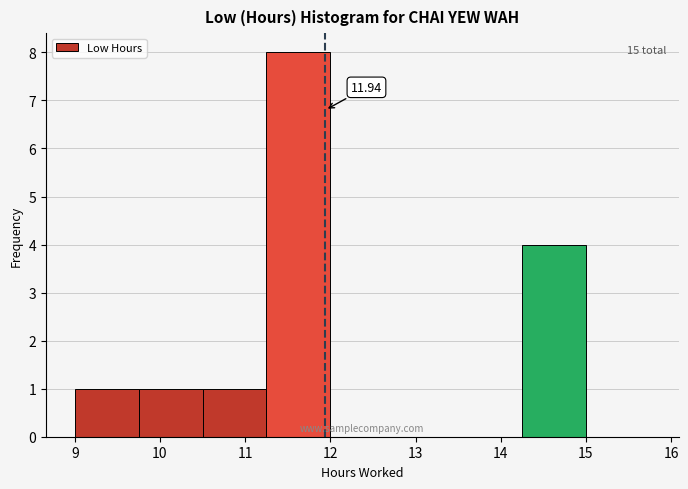

Over which range of the x-axis is the bar tallest?

11.25 to 12.00